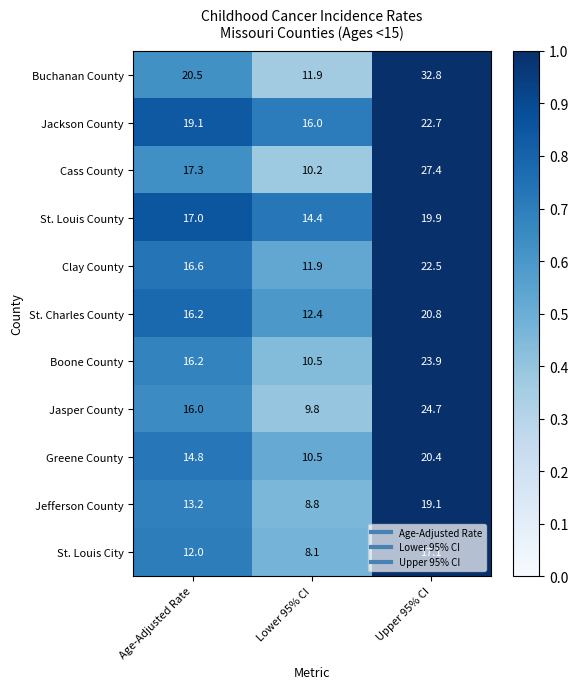

What is the difference between the maximum and minimum values in the Clay County series?

10.6